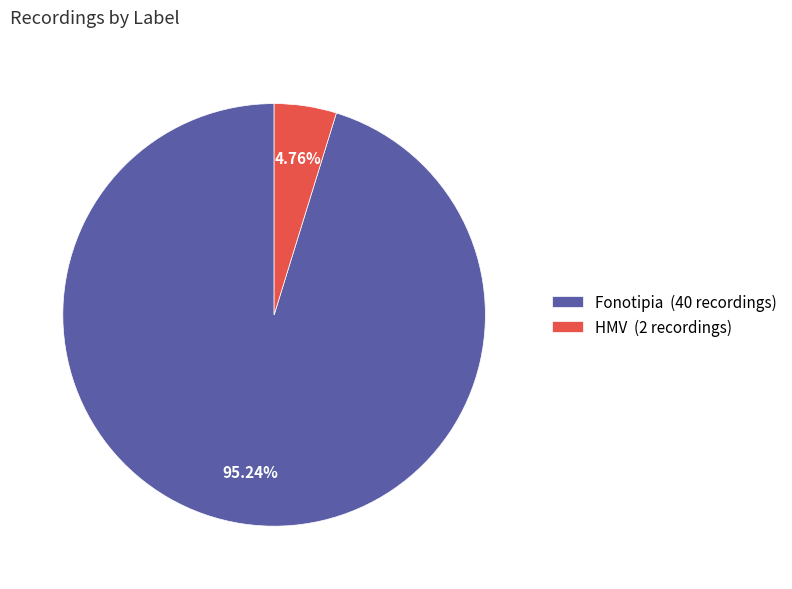

Count the number of slices in the pie.

2